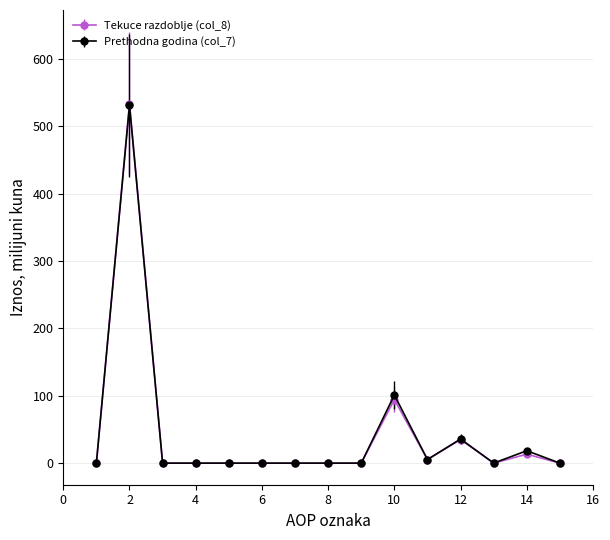

True or false: Tekuce razdoblje (col_8) has more than 0 interior local peaks.

True